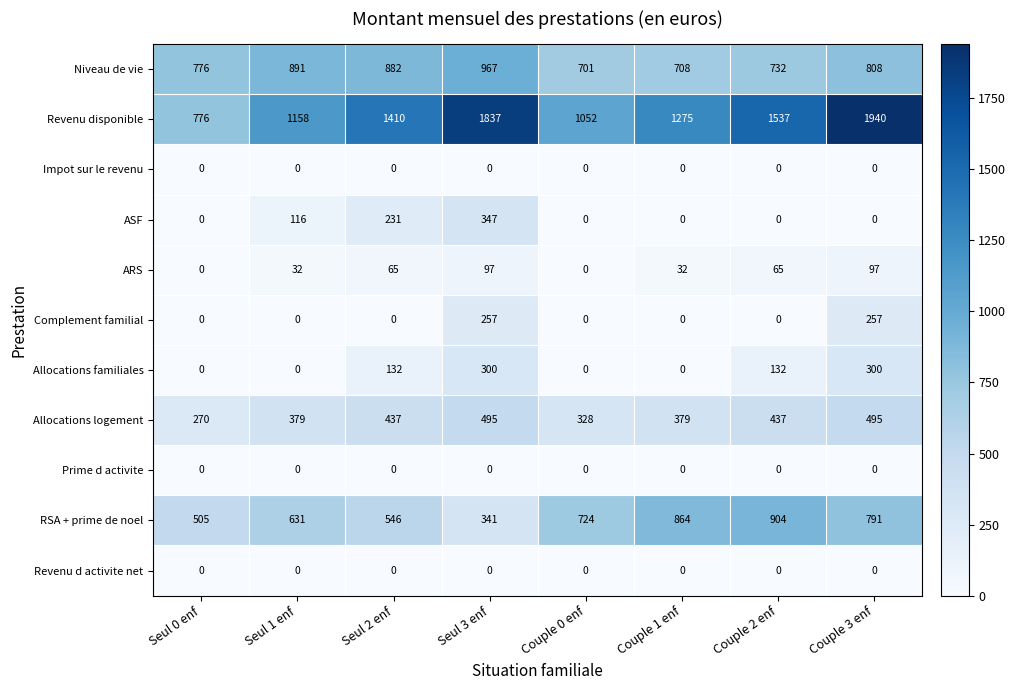

True or false: ARS has a value of 97 at Seul 3 enf.

True